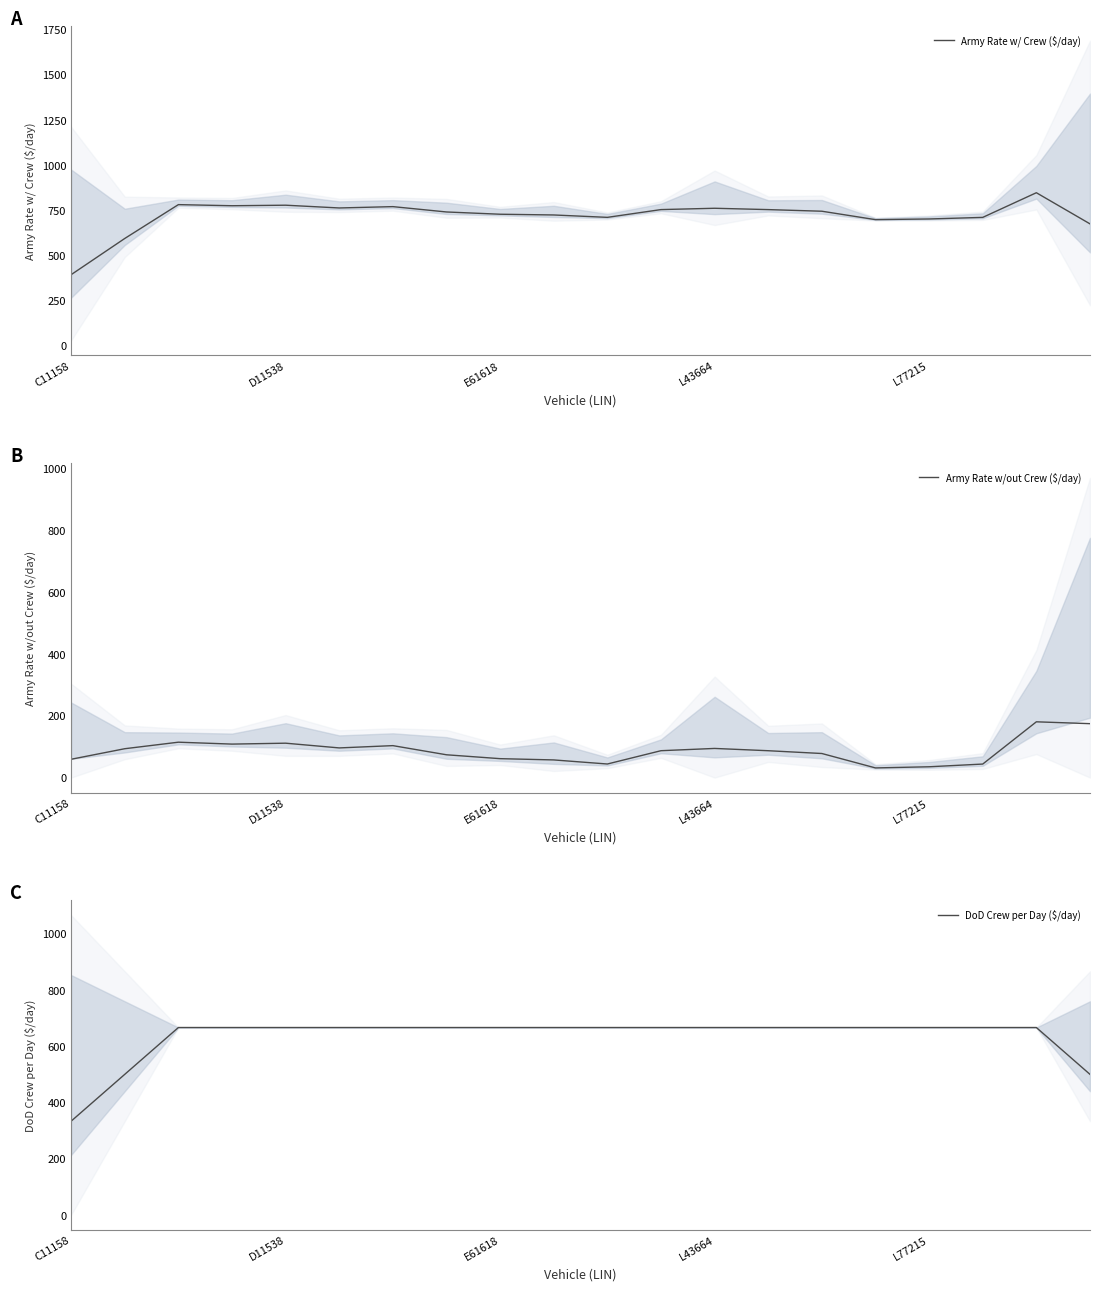

What is the minimum value for Army Rate w/out Crew ($/day)?

31.3